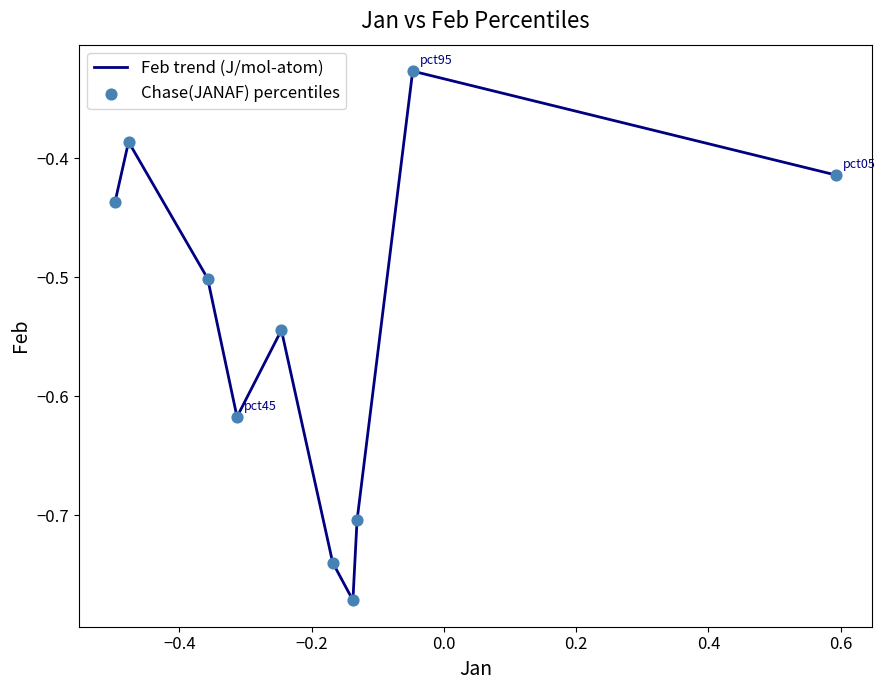

What is the difference between the maximum and minimum values?

0.4